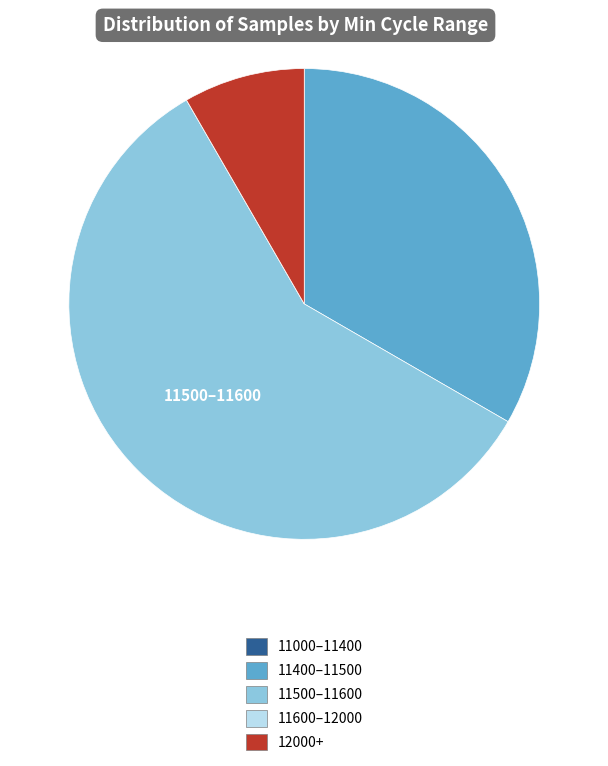

Is there any slice that represents more than half of the pie?

Yes